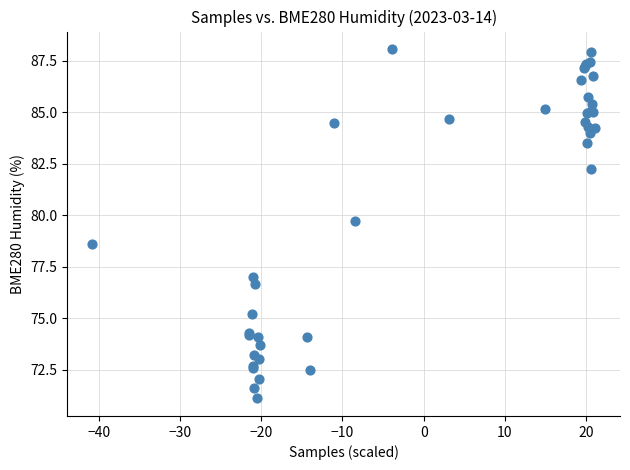

What Y value in the scatter plot is closest to 79?

78.6